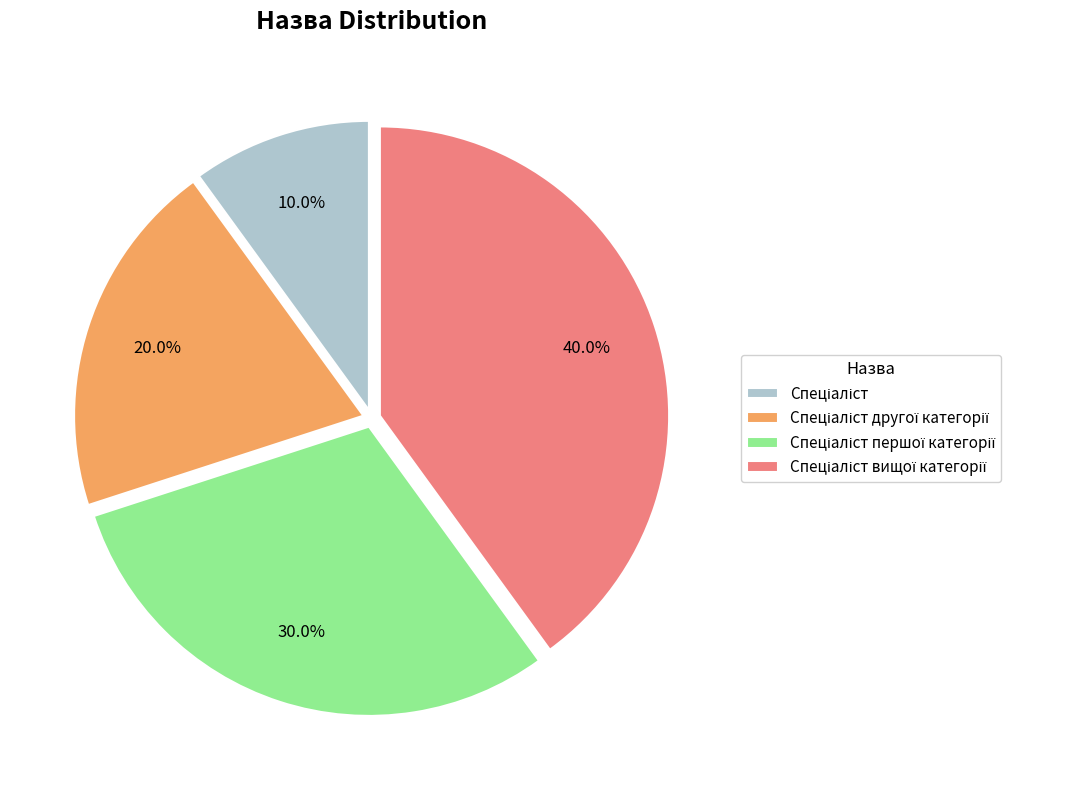

Is there a majority slice in this chart?

No